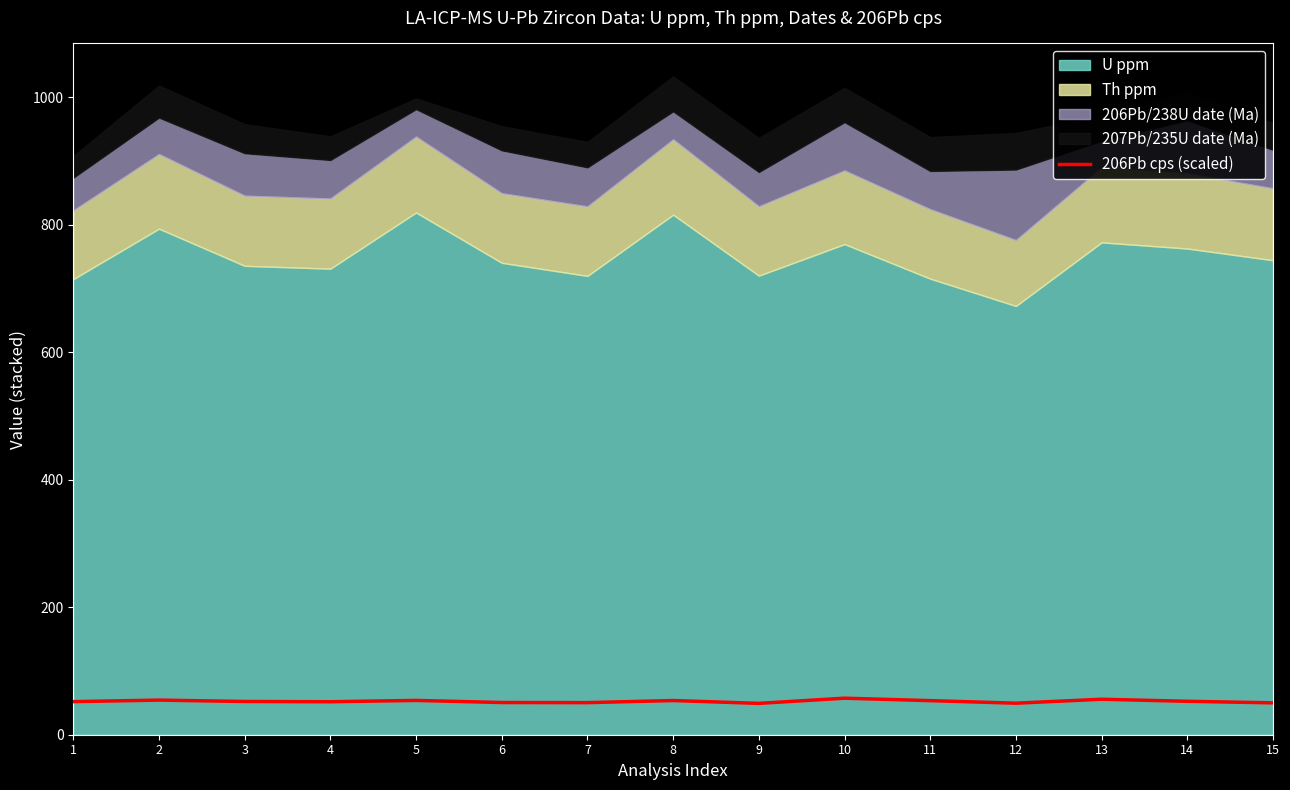

Reading left to right, extract all data points from this chart.

51.9	54.3	52.2	51.7	53.8	50.5	50.4	53.7	49.2	57.3	53.5	49.5	55.7	52.5	50.0